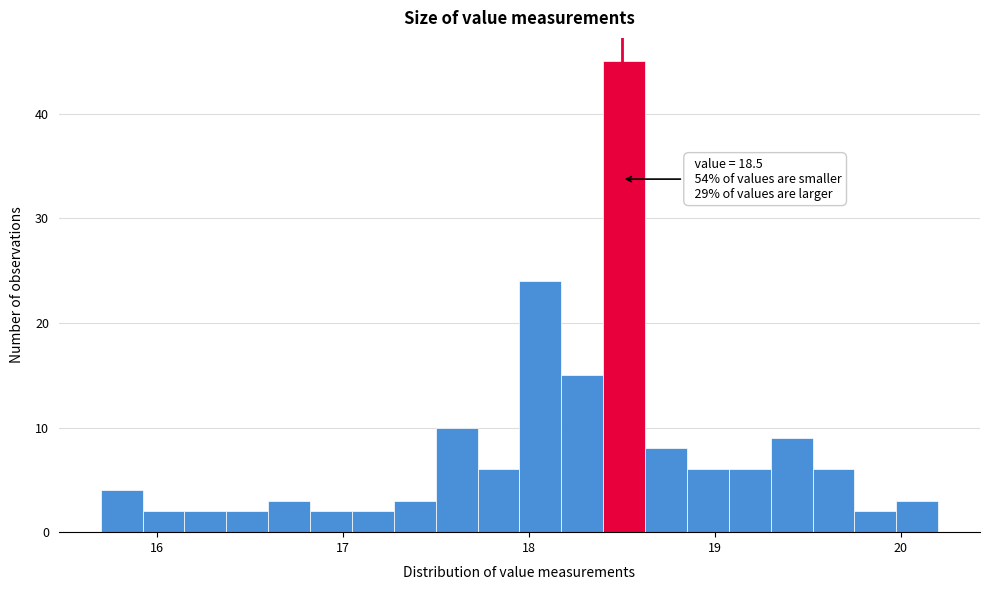

Read against the x-axis, roughly where is the centre of the tallest bar?

18.5